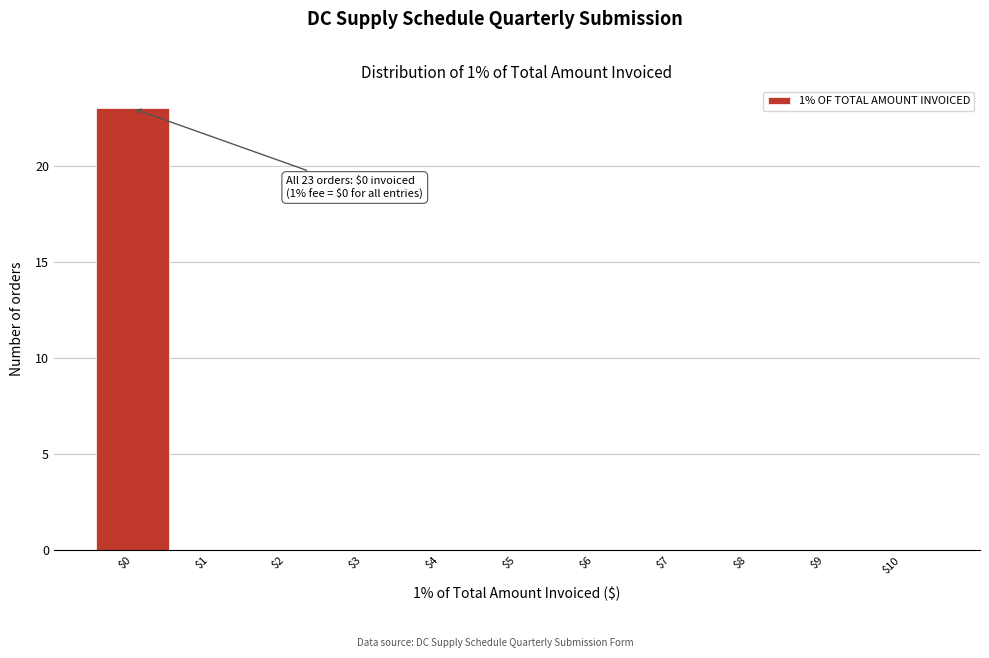

Over which range of the x-axis is the bar tallest?

-0.5 to 0.5